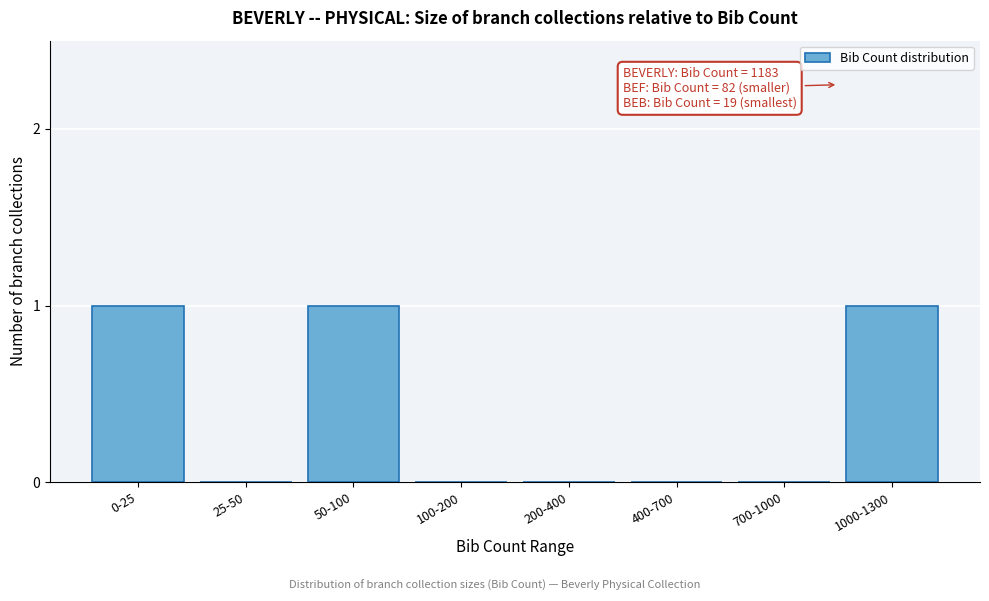

Reading right to left, what are all the values shown in this chart?

1000-1300=1	700-1000=0	400-700=0	200-400=0	100-200=0	50-100=1	25-50=0	0-25=1